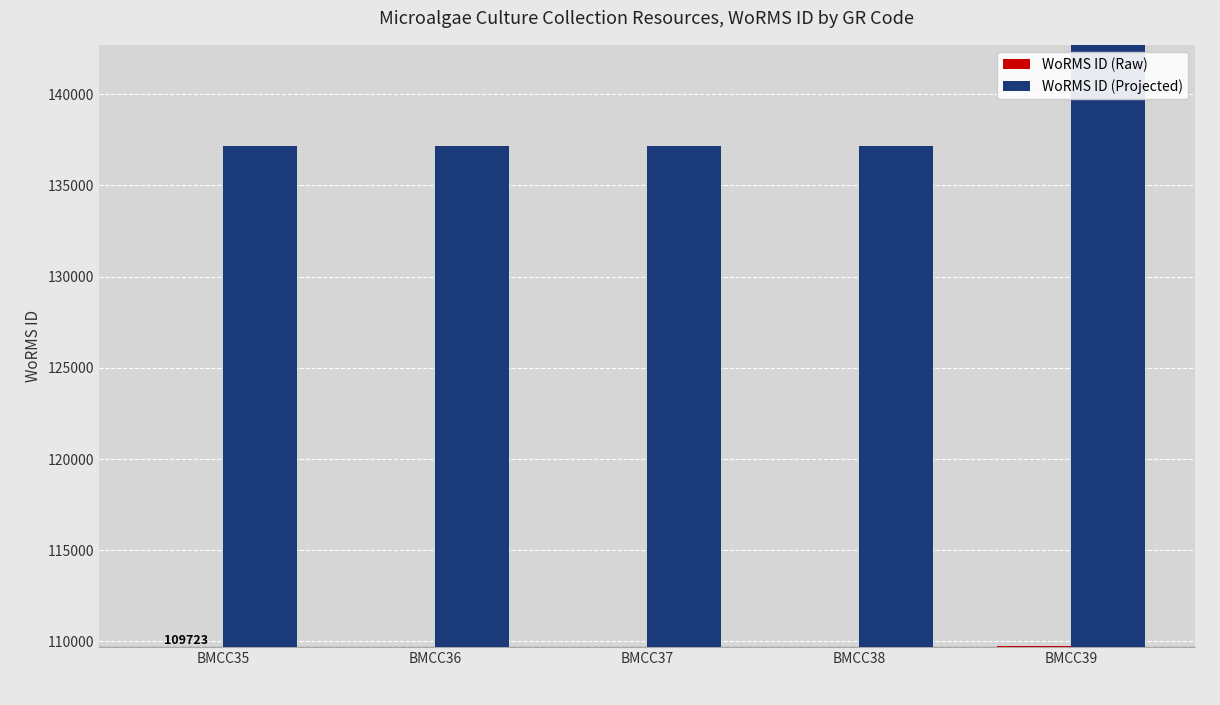

List the series in order of their overall mean, highest first.

WoRMS ID (Projected), WoRMS ID (Raw)